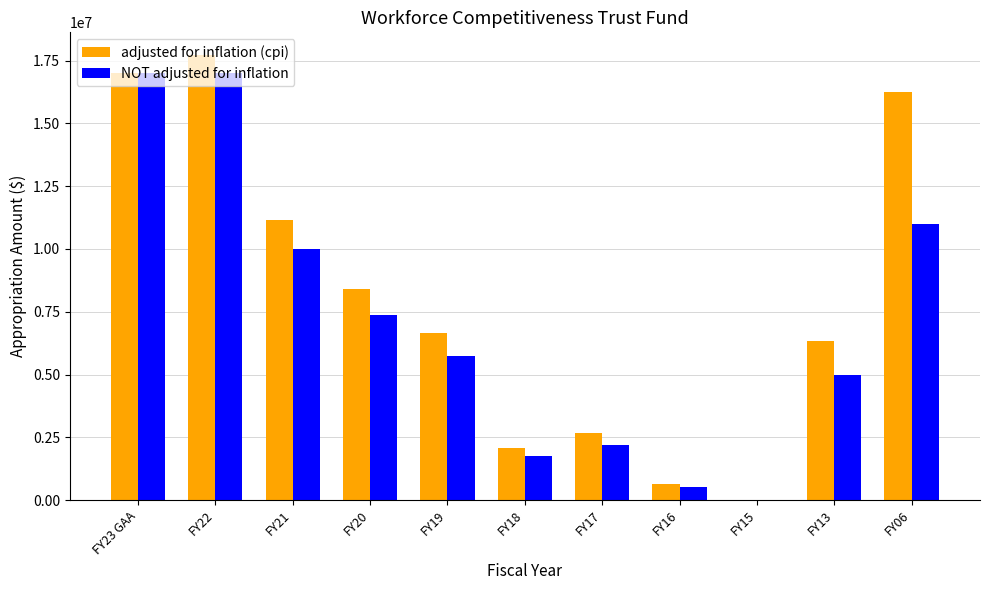

The NOT adjusted for inflation series shows 17508107 at FY06. True or false?

False